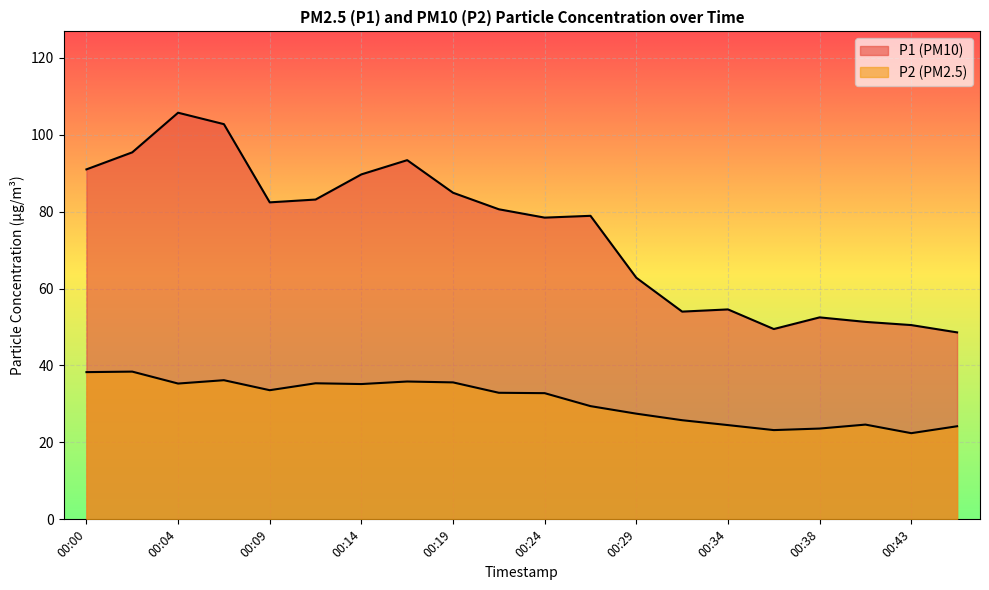

True or false: P1 has more than 1 interior local peaks.

True